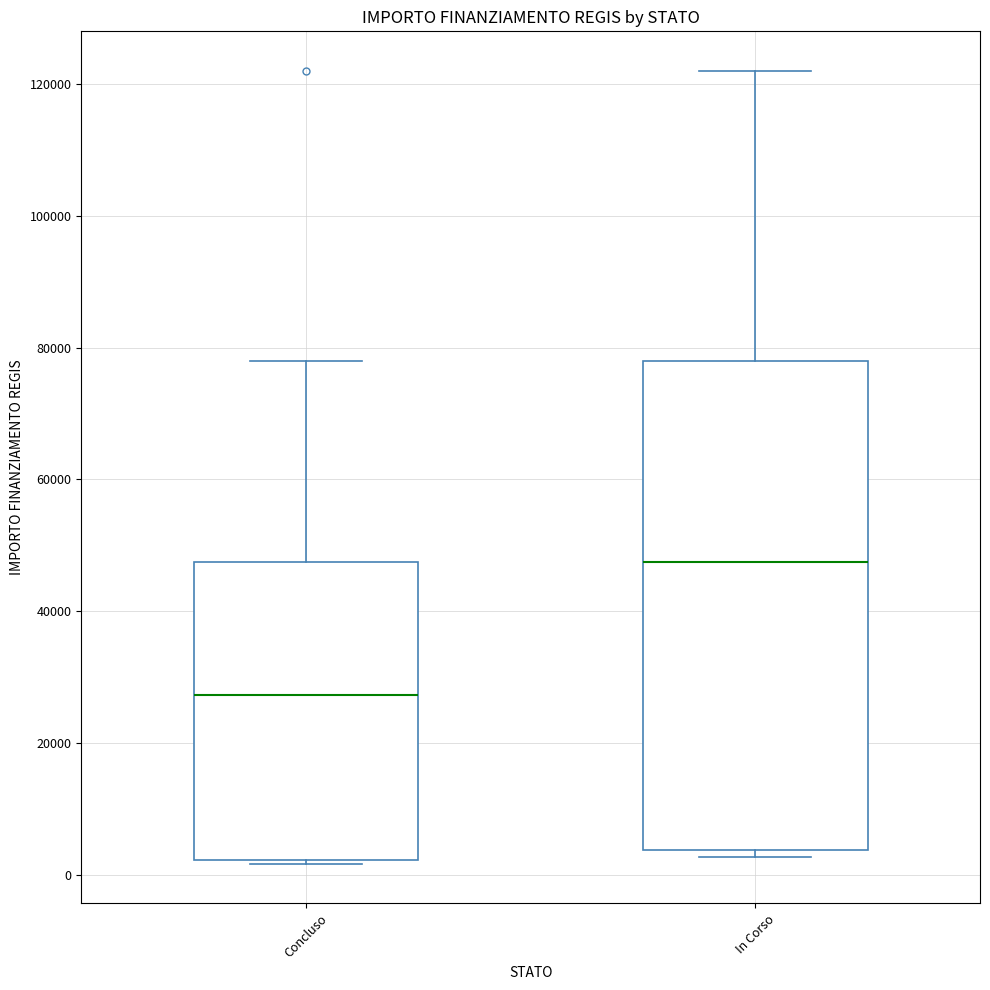

Where is the upper edge of the box for Concluso on the y-axis? The values are not printed on the chart, so give them approximately, as read against the axis.

48000